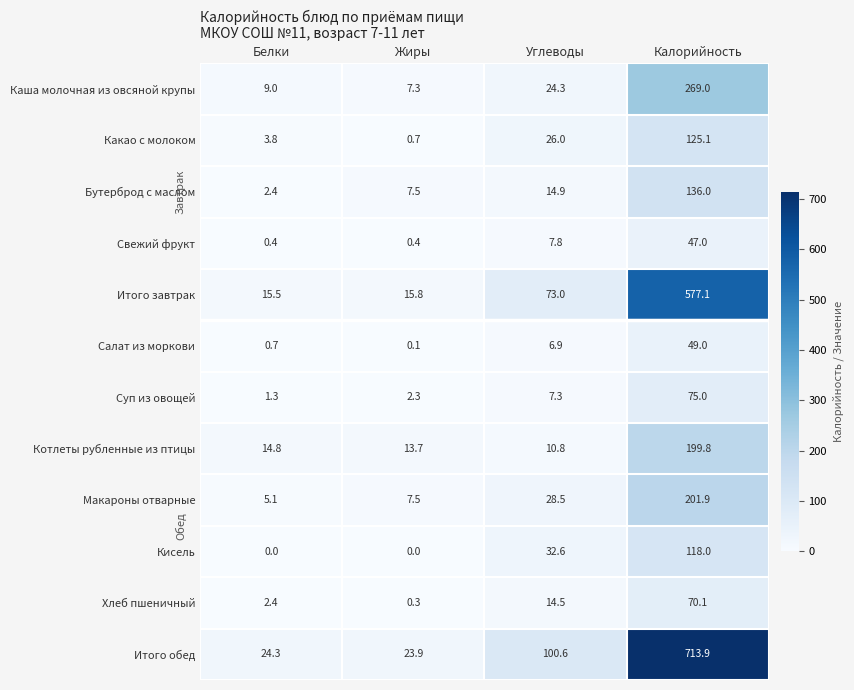

What is the sum of all Какао с молоком values?

155.6